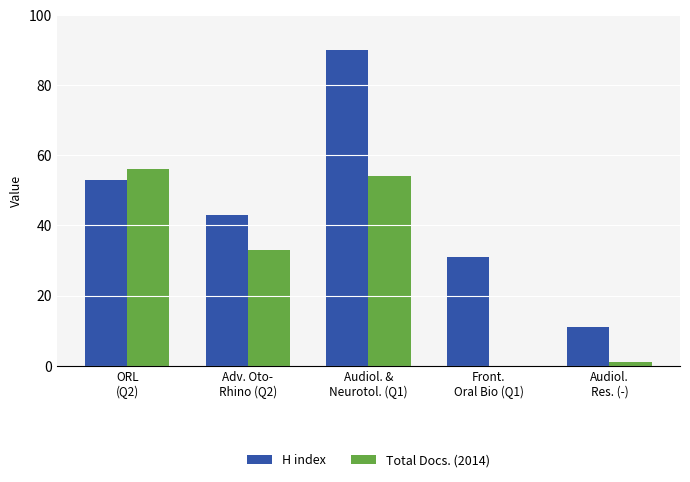

What is the highest value of the H index series?

90